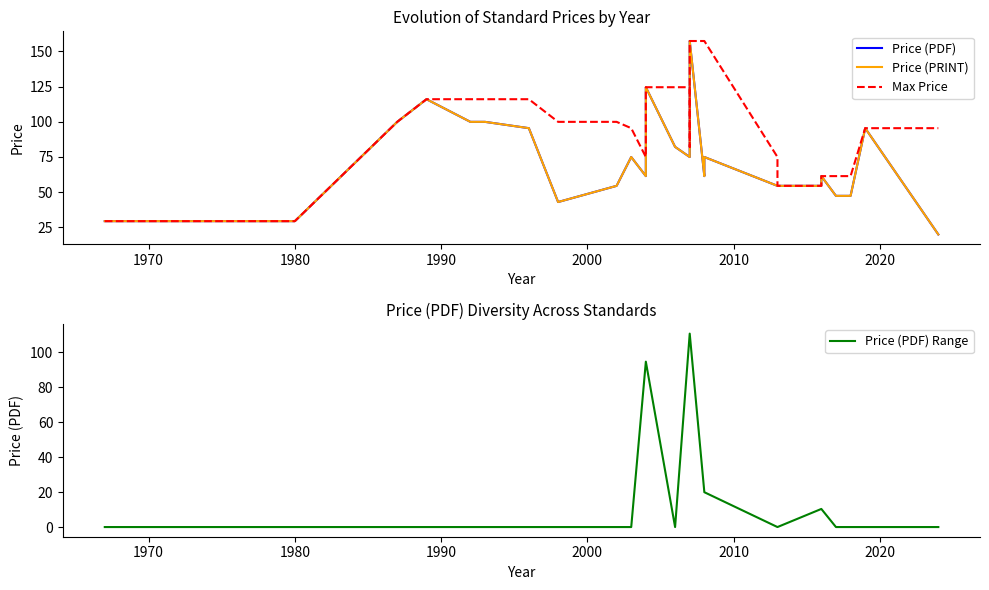

What is the smallest value displayed?

20.0